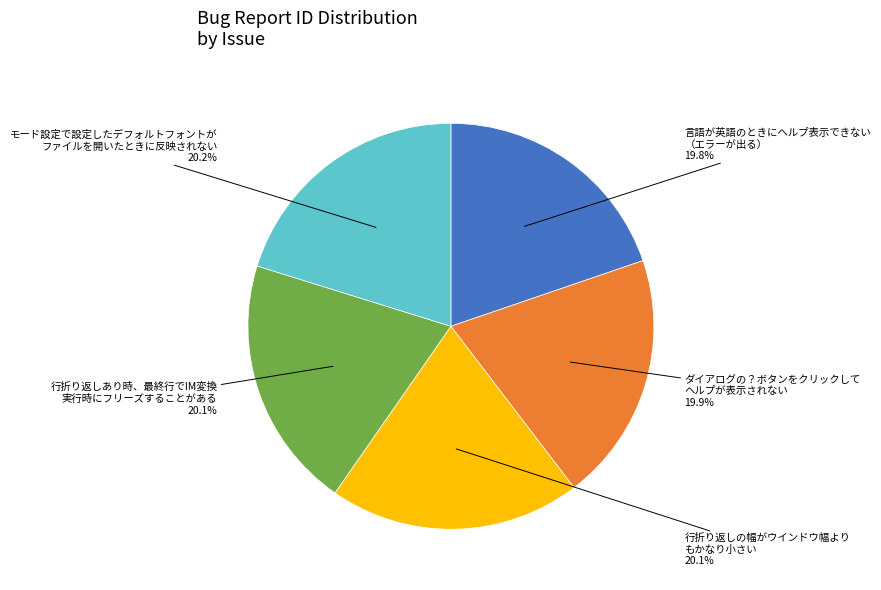

Approximately how many times larger is the value at モード設定で設定したデフォルトフォントが ファイルを開いたときに反映されない compared to 行折り返しの幅がウインドウ幅より もかなり小さい?

1.0